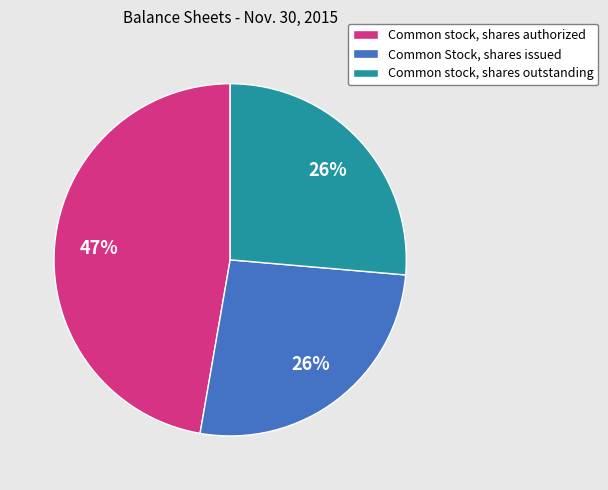

Count the number of slices in the pie.

3